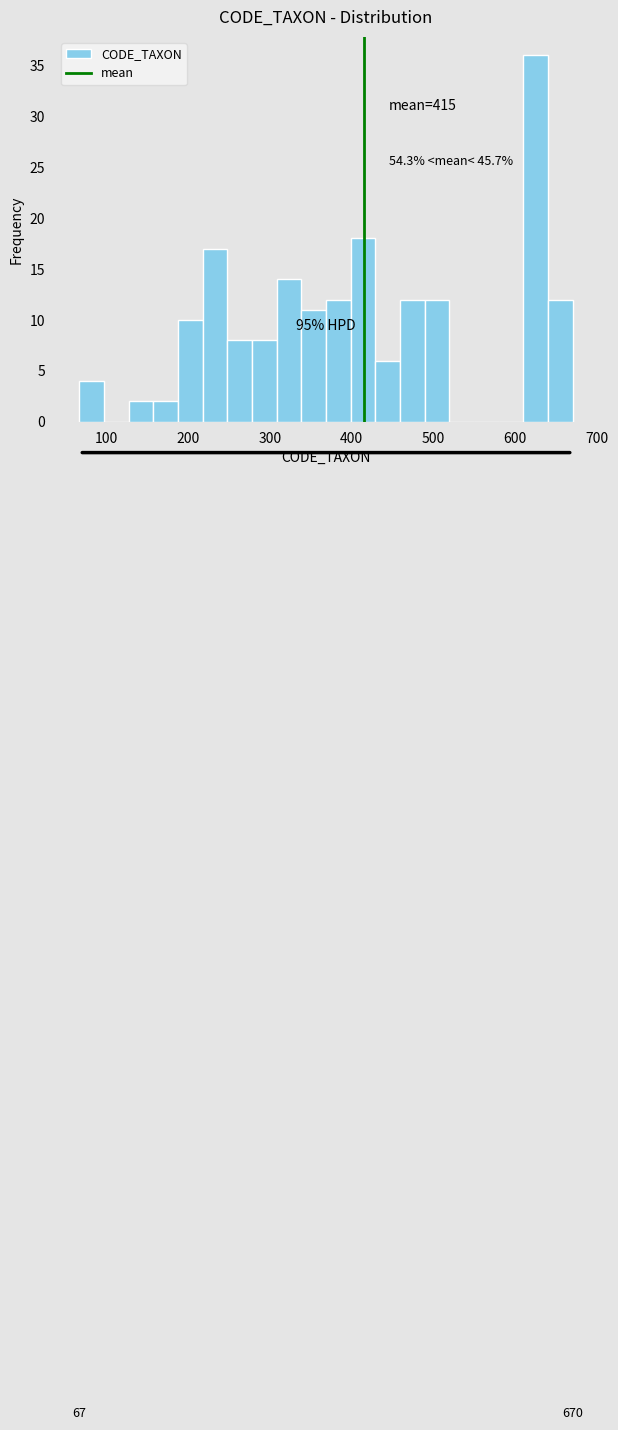

Around what value on the x-axis is the tallest bar? Give the approximate position of its centre, as read against the axis.

620